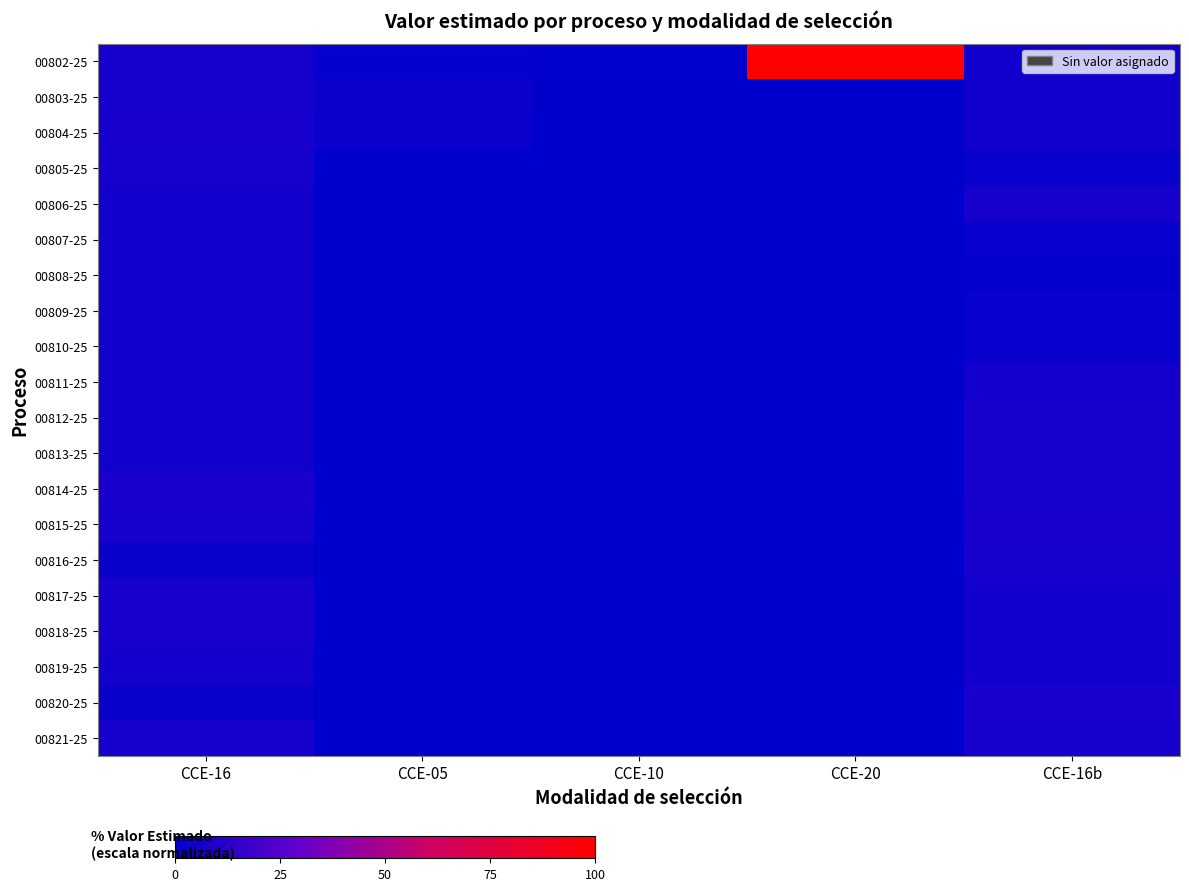

Which series has the widest spread of values?

00802-25